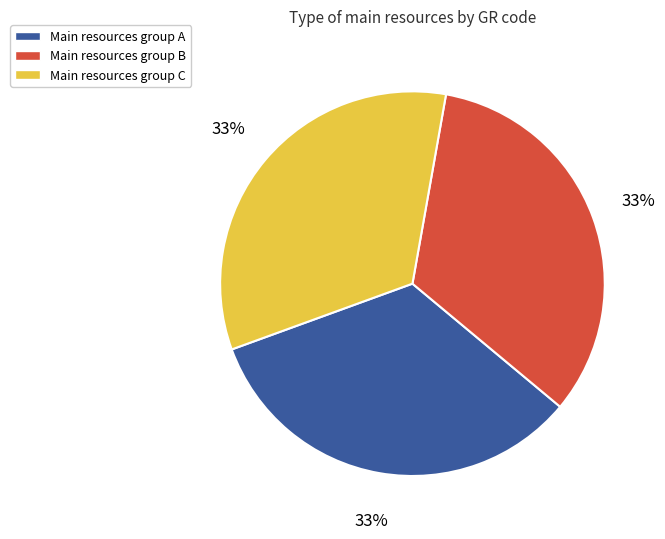

To the nearest percent, what is the average slice percentage?

33%